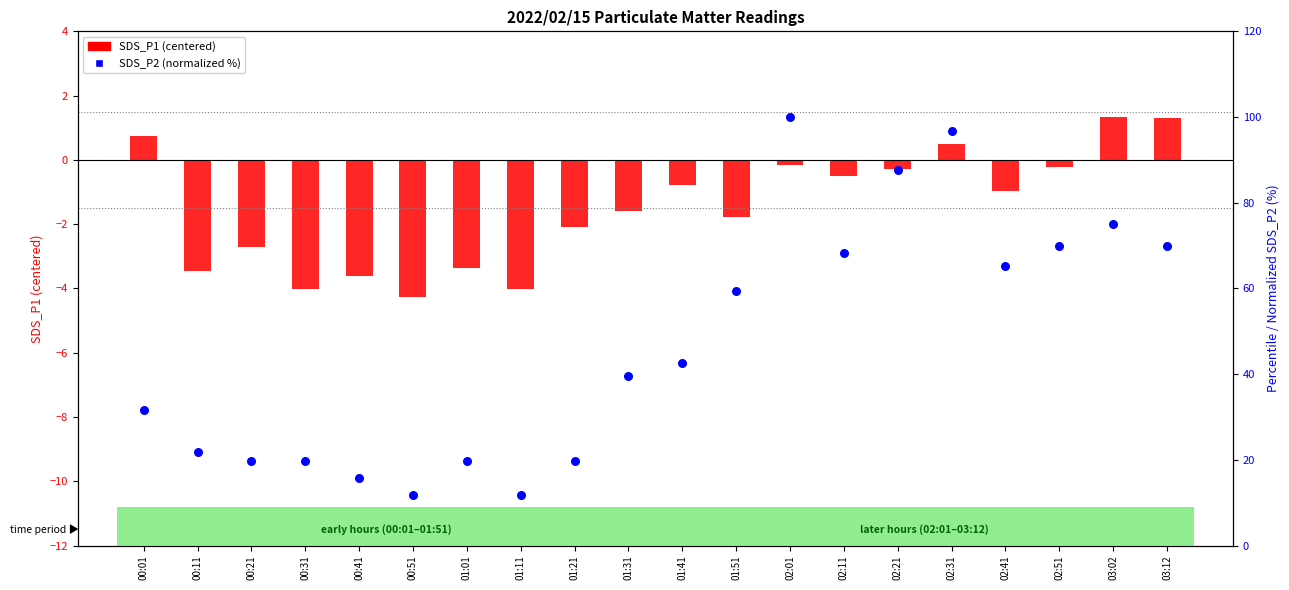

At which category is the sum across all series the highest?

02:01